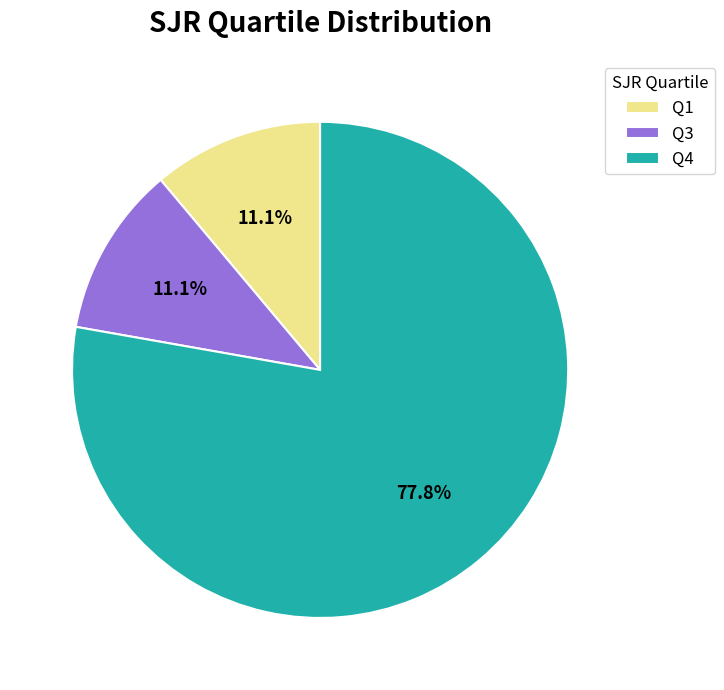

Between Q1 and Q4, which is larger?

Q4